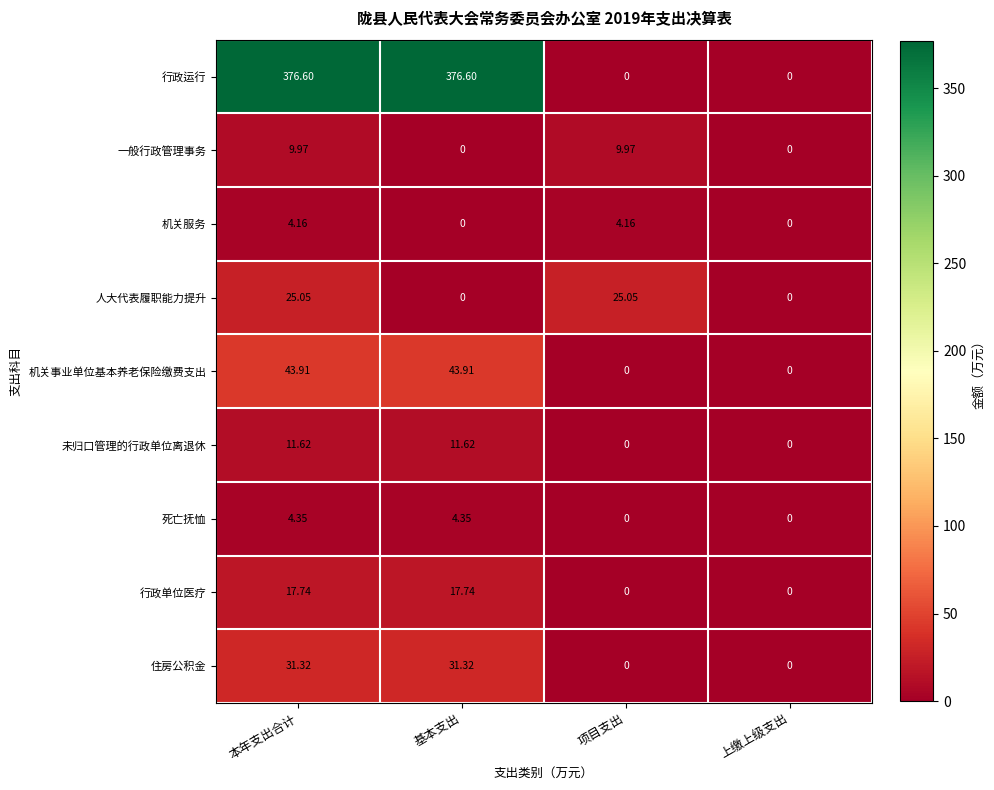

At which category is the sum across all series the highest?

本年支出合计